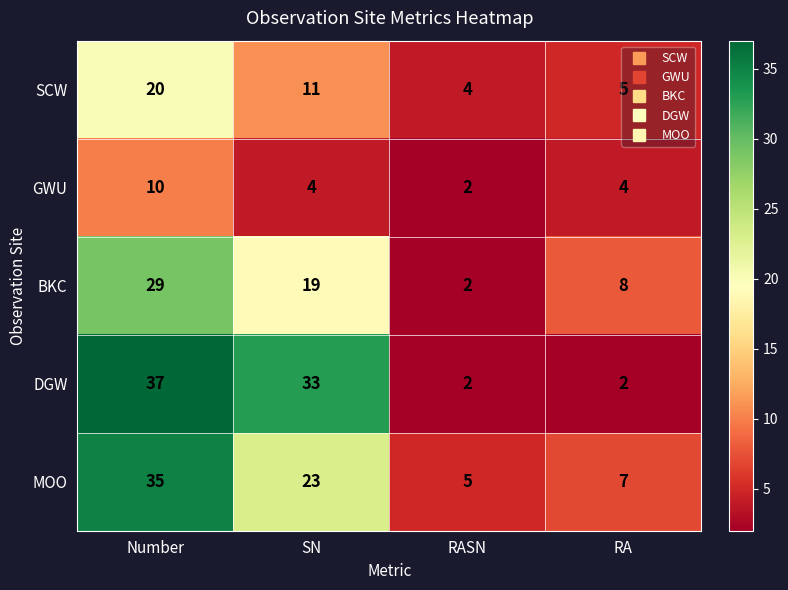

The MOO series shows 5 at RASN. True or false?

True